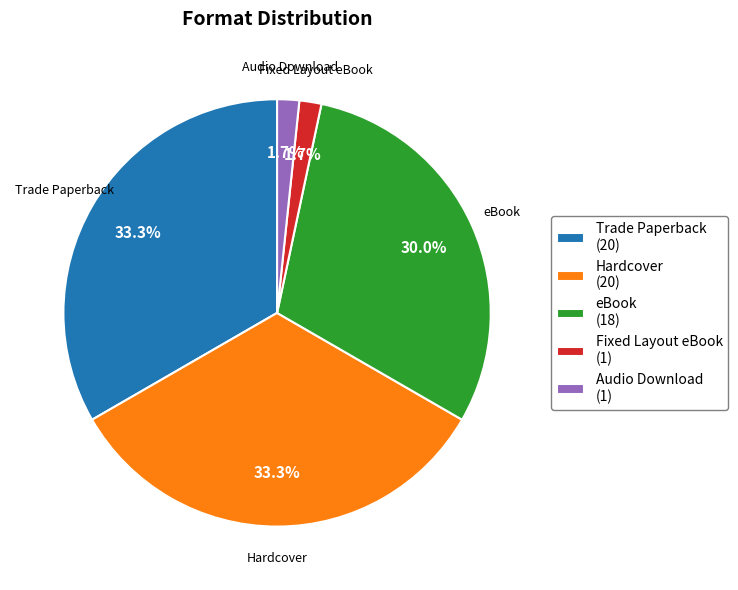

To the nearest percent, what is the average slice percentage?

20%